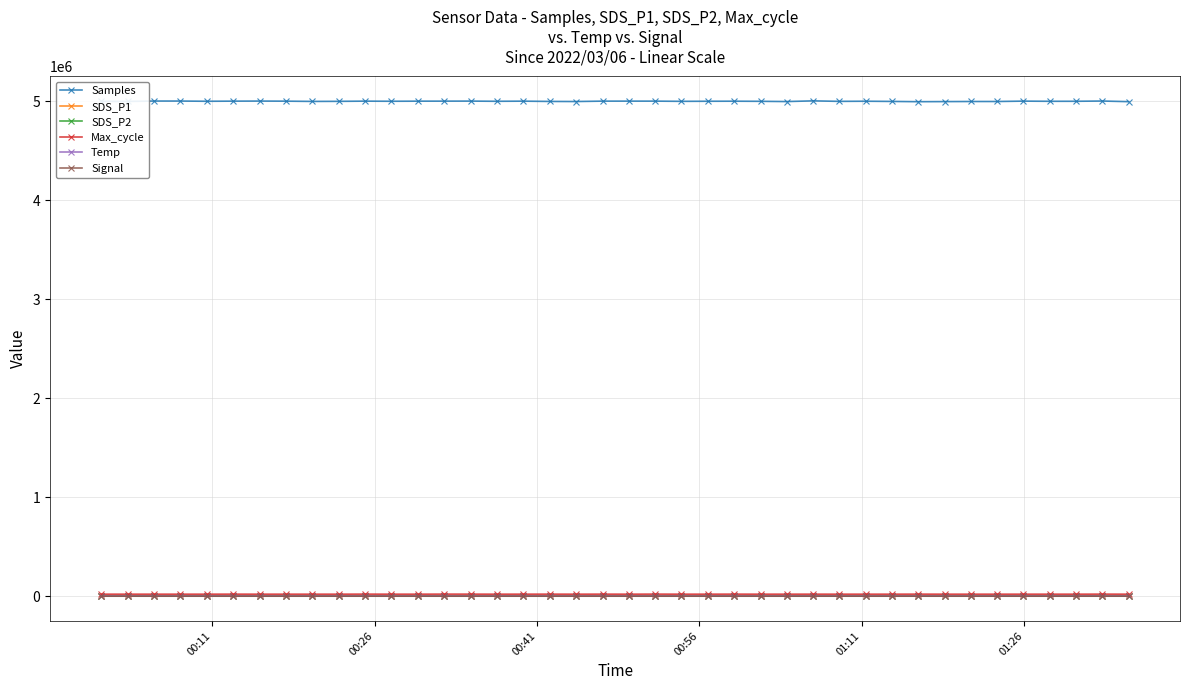

True or false: Max_cycle has more than 0 points higher than both neighbors.

True